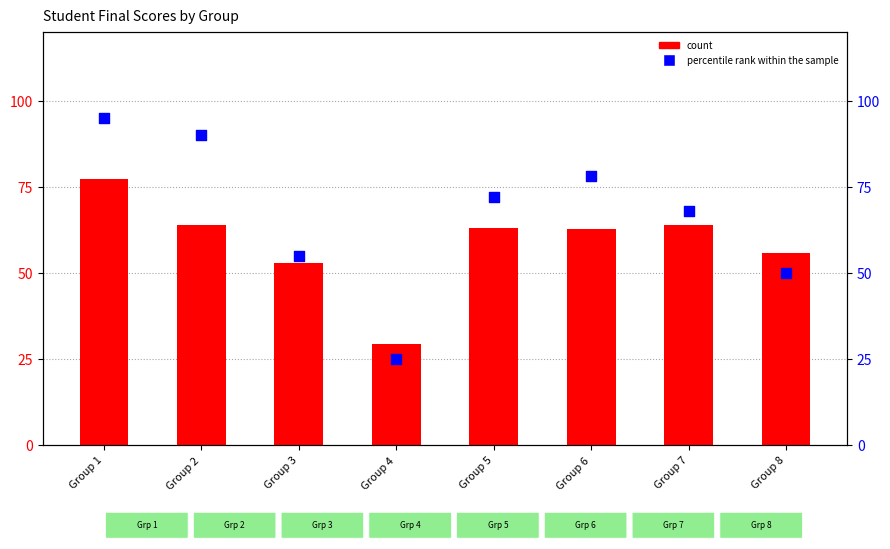

What are all the series names shown in the legend?

count, percentile rank within the sample